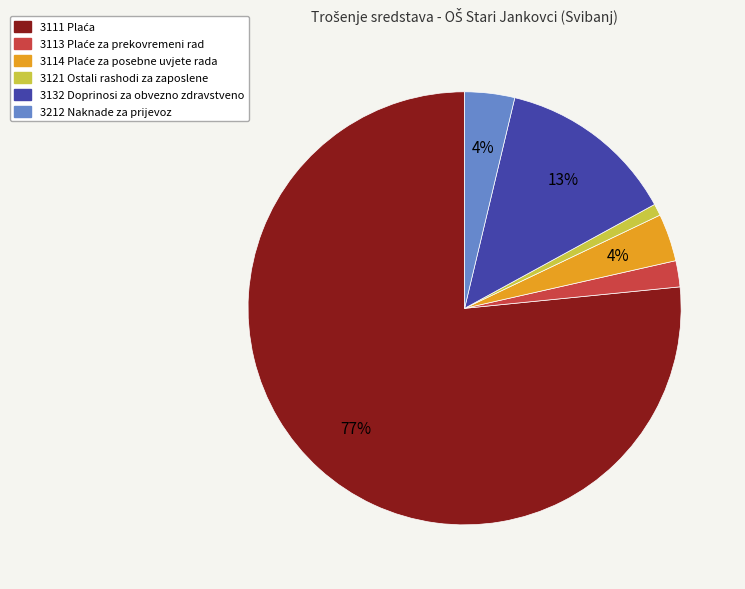

Is there any slice that represents more than half of the pie?

Yes